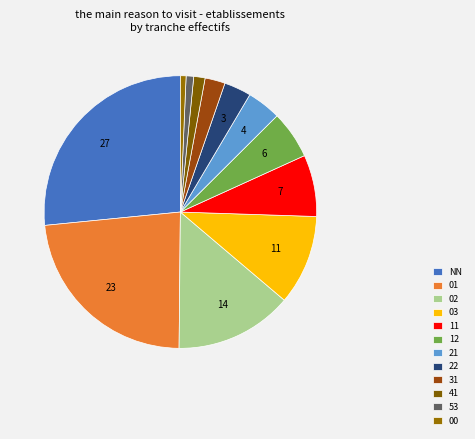

What percentage do 00 and 22 together represent?

3.9%